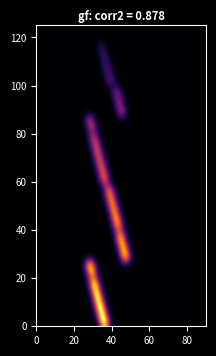

Which category has the lowest value across all series?

37